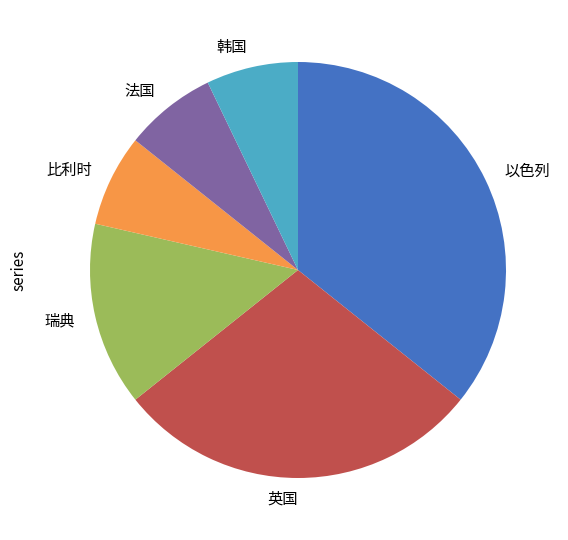

How many segments does this pie chart have?

6